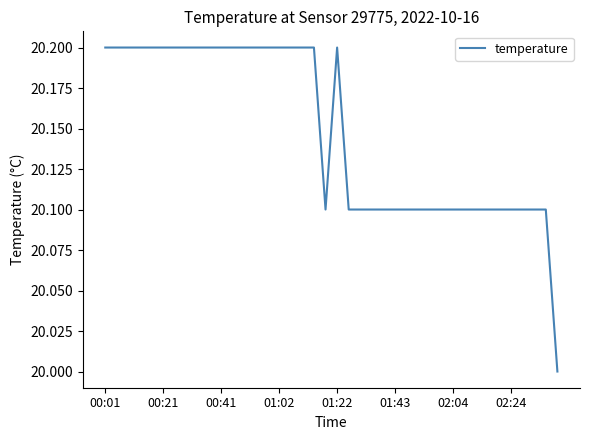

How many values are between 20 and 21?

40